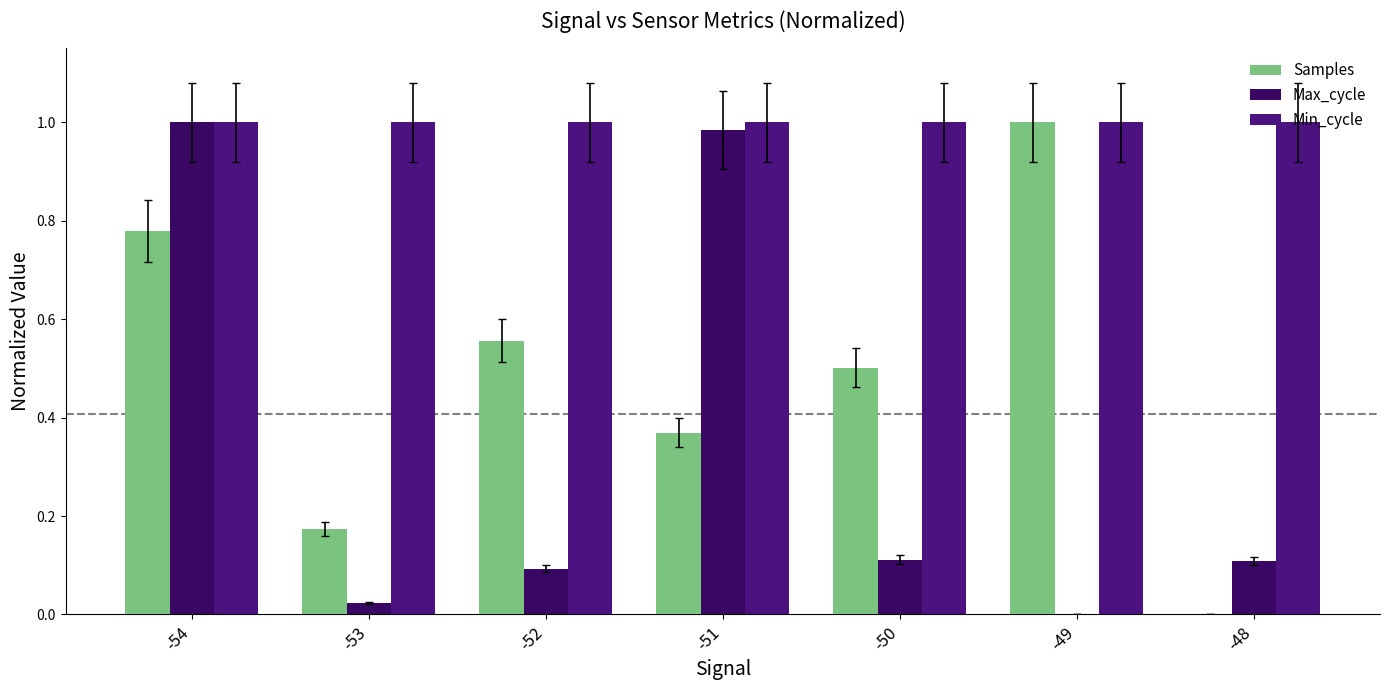

At how many categories does at least one series exceed 0?

7